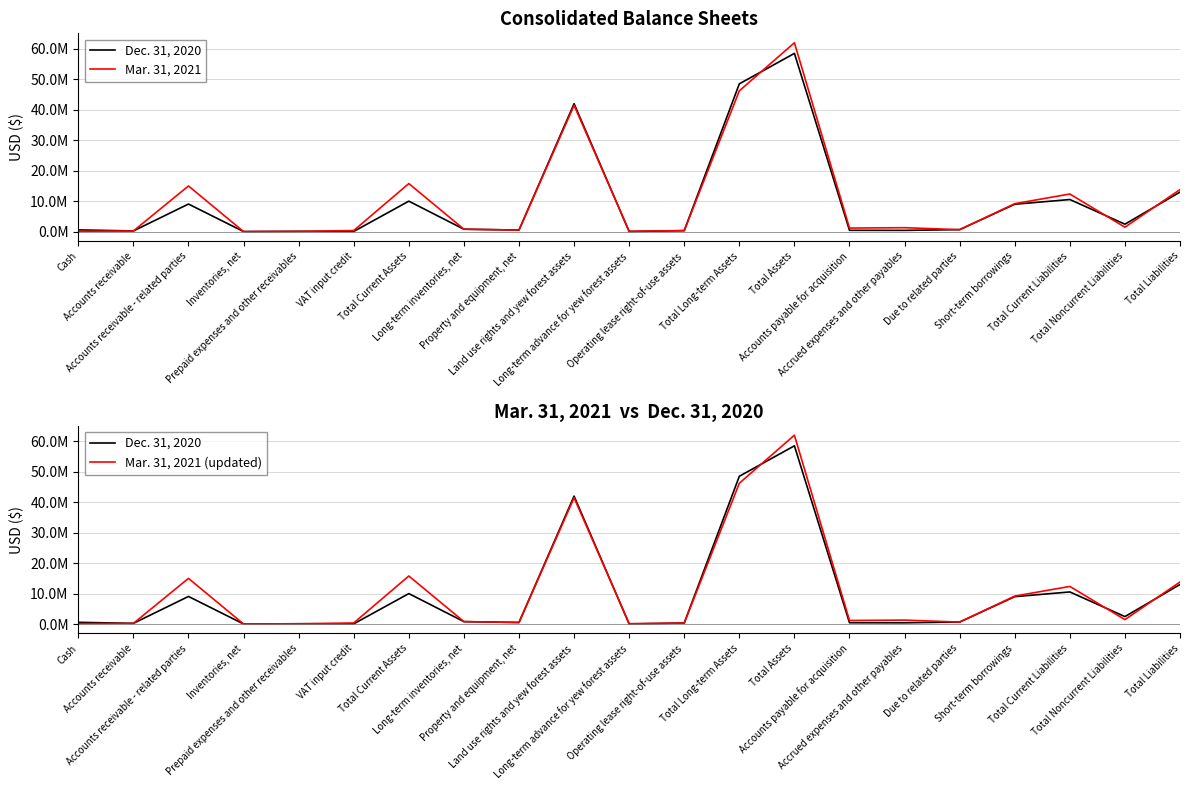

True or false: Mar. 31, 2021 and Mar. 31, 2021 (updated) cross at least once.

False